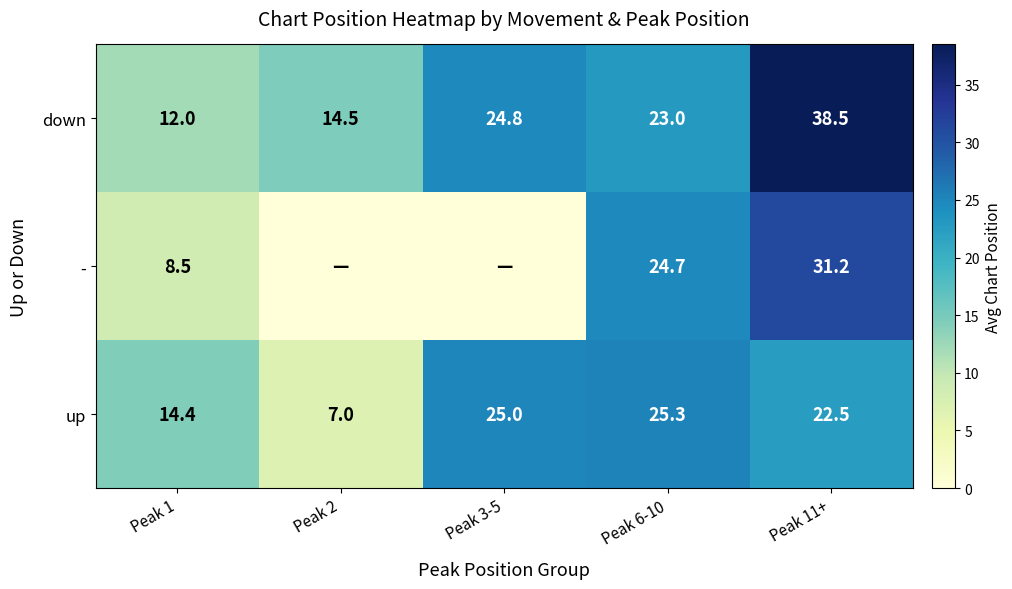

The value of - at Peak 1 is 8.5. True or false?

True